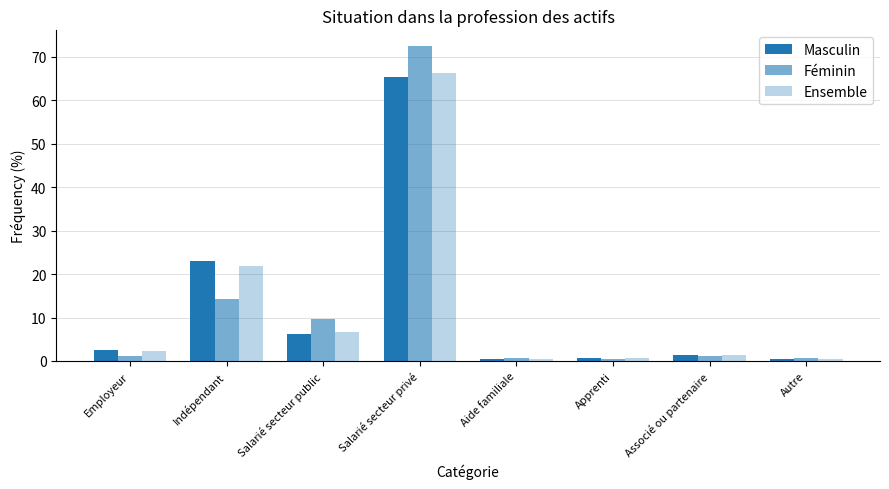

What is the total value across all series at Salarié secteur public?

22.6